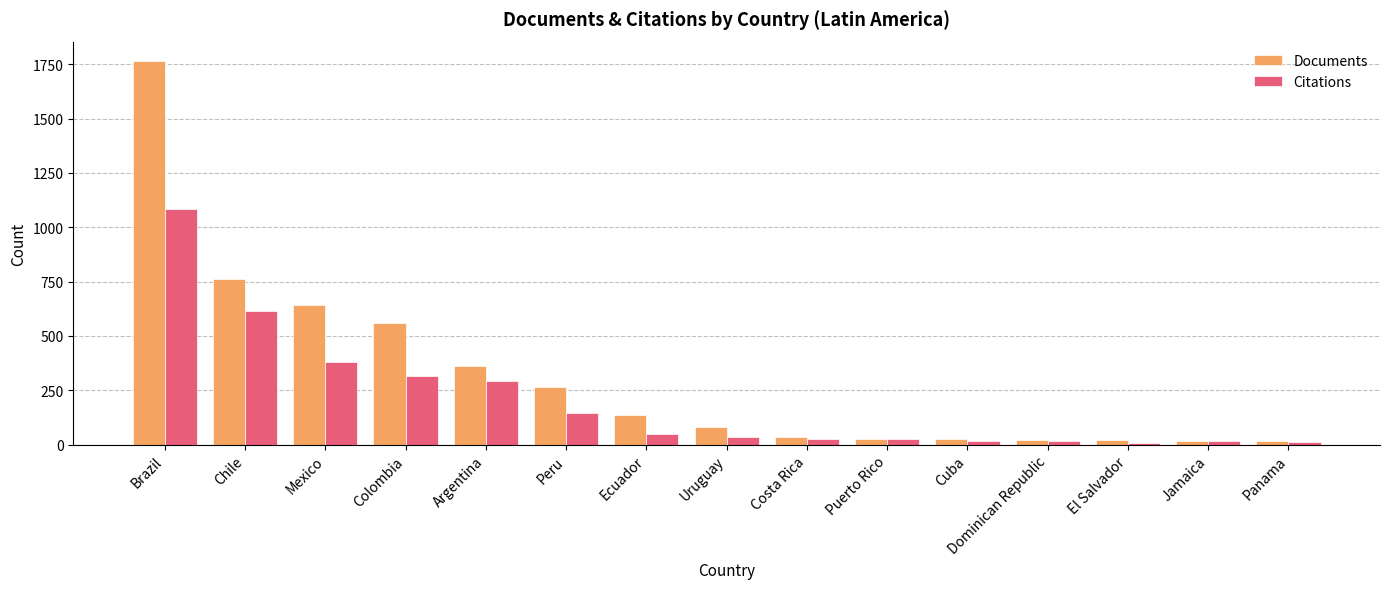

What is the minimum value for Documents?

16